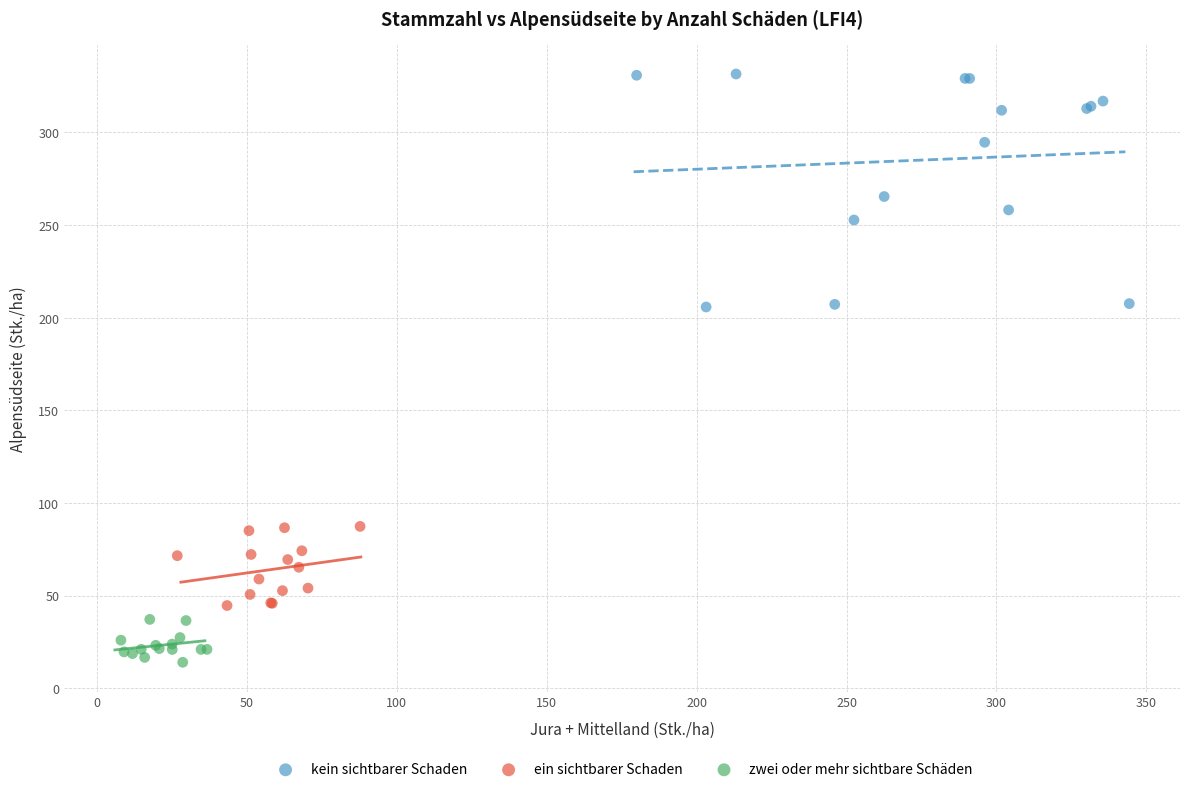

What are all the series names shown in the legend?

kein sichtbarer Schaden, ein sichtbarer Schaden, zwei oder mehr sichtbare Schäden